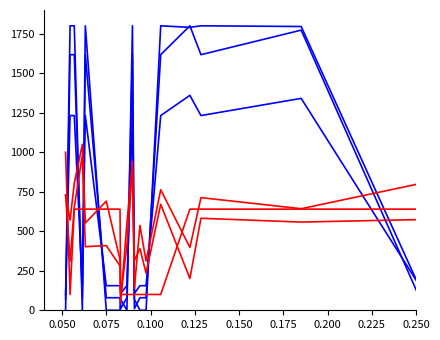

What is the maximum value shown in the chart?

1800.0